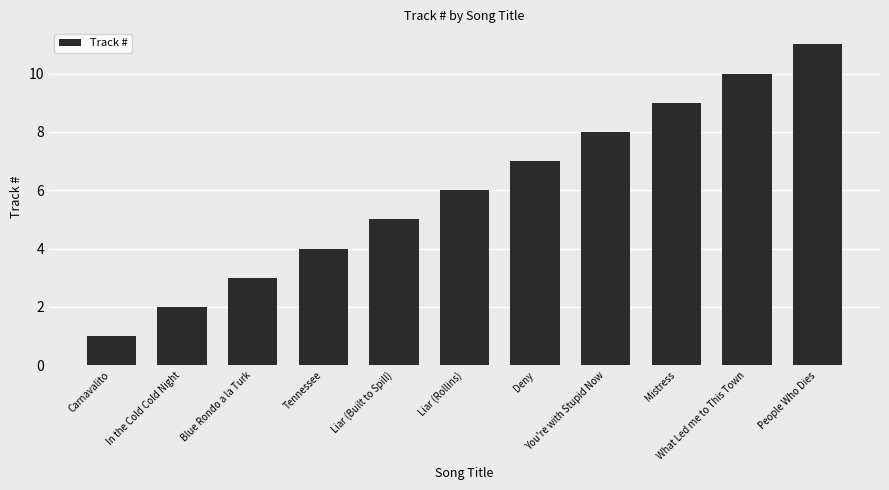

Does the chart contain stacked bars?

No